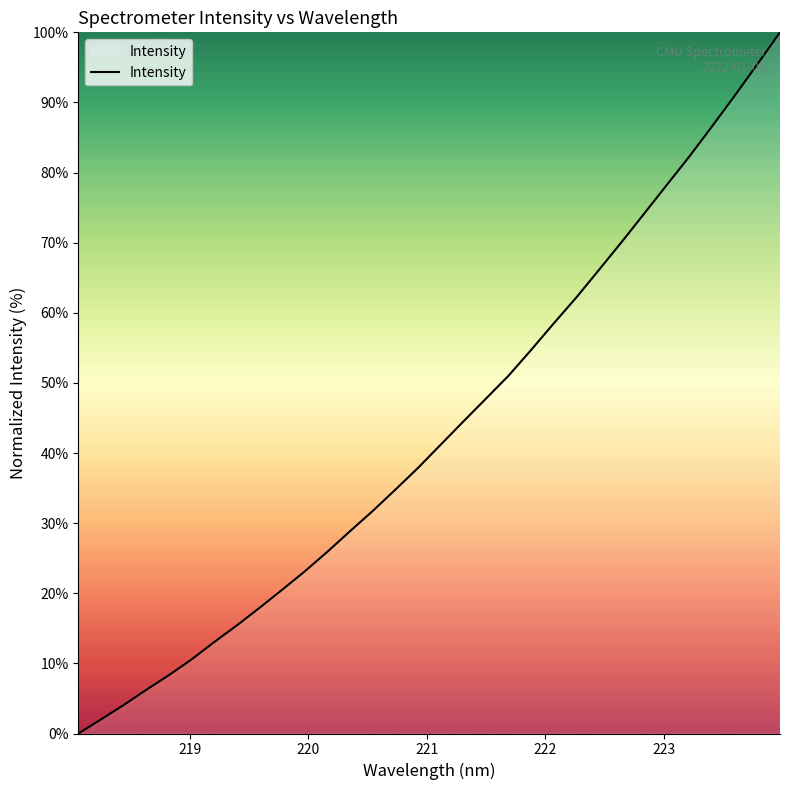

What is the difference between the maximum and minimum values?

100.0